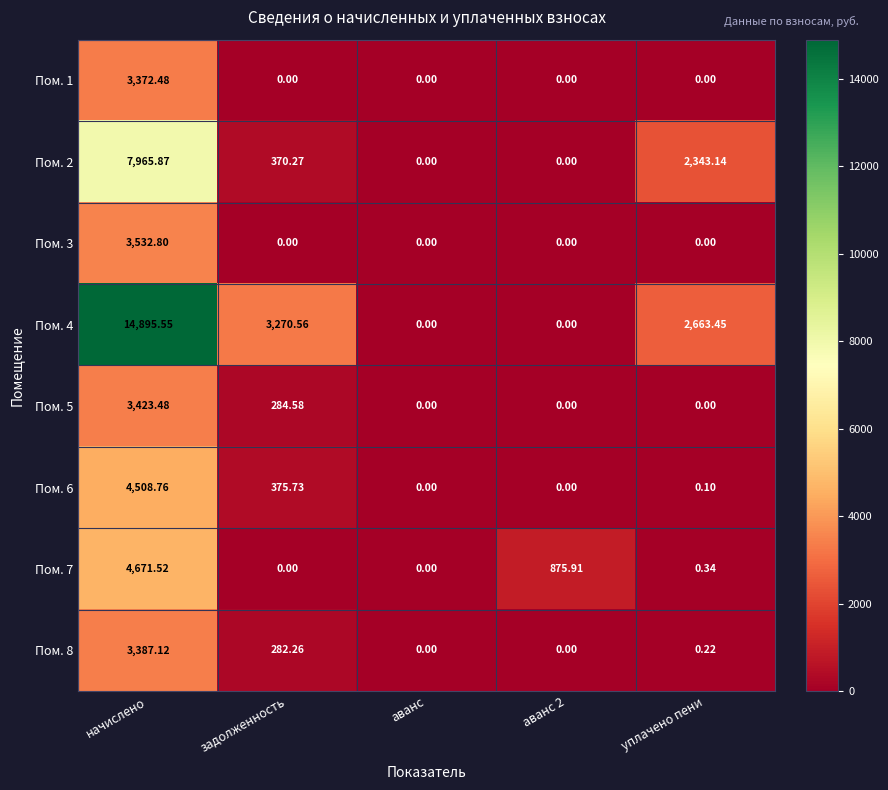

Is the value of Пом. 4 at задолженность greater than the value of Пом. 1 at начислено?

No